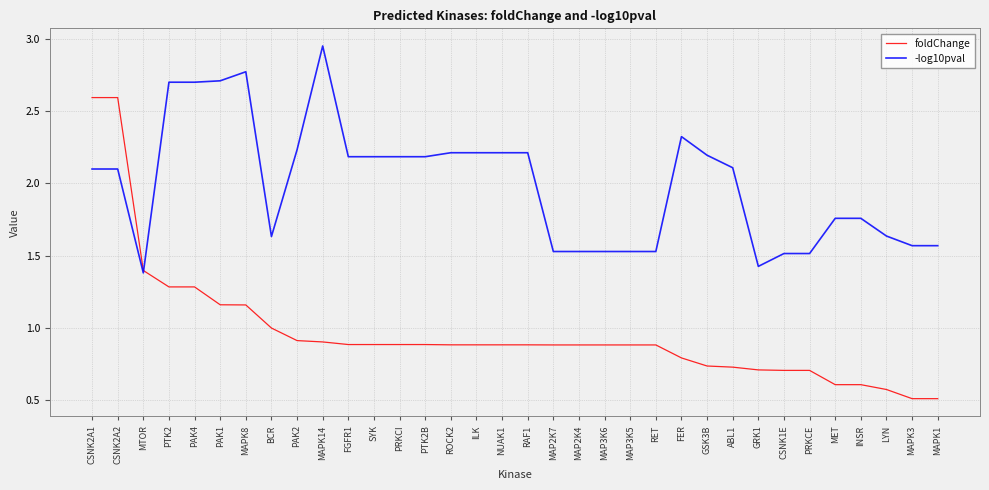

True or false: -log10pval has a value of 1.5 at PRKCE.

True